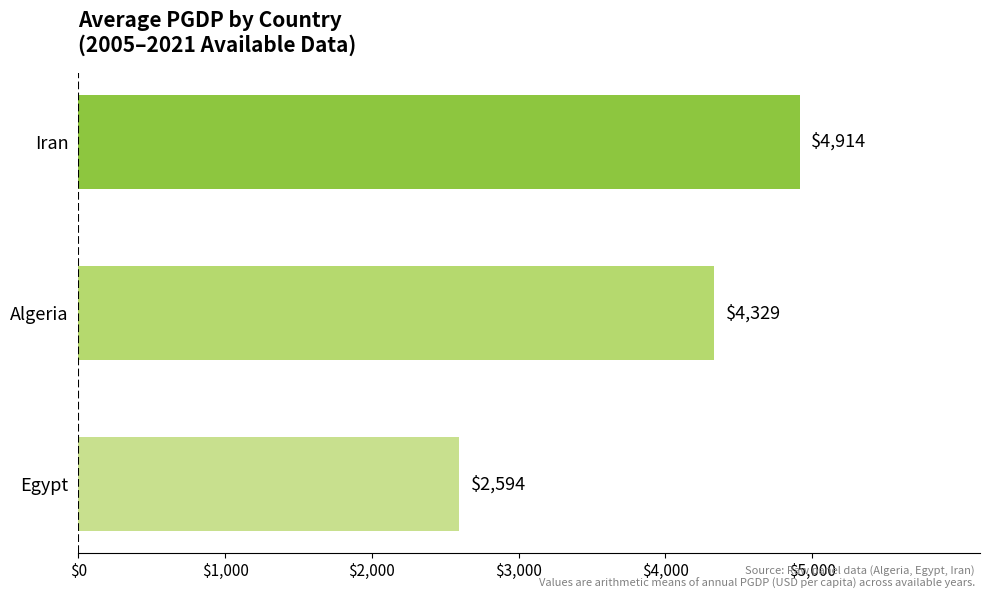

The value at Algeria is 4328.6. True or false?

True